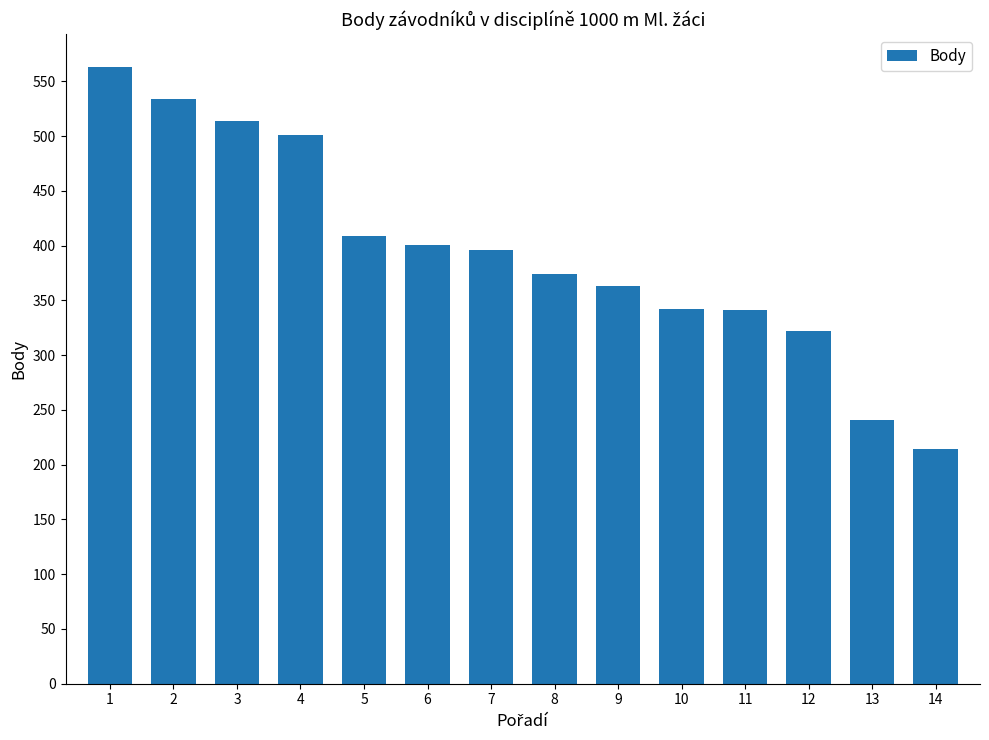

What is the value of the 8th bar from the left?

374